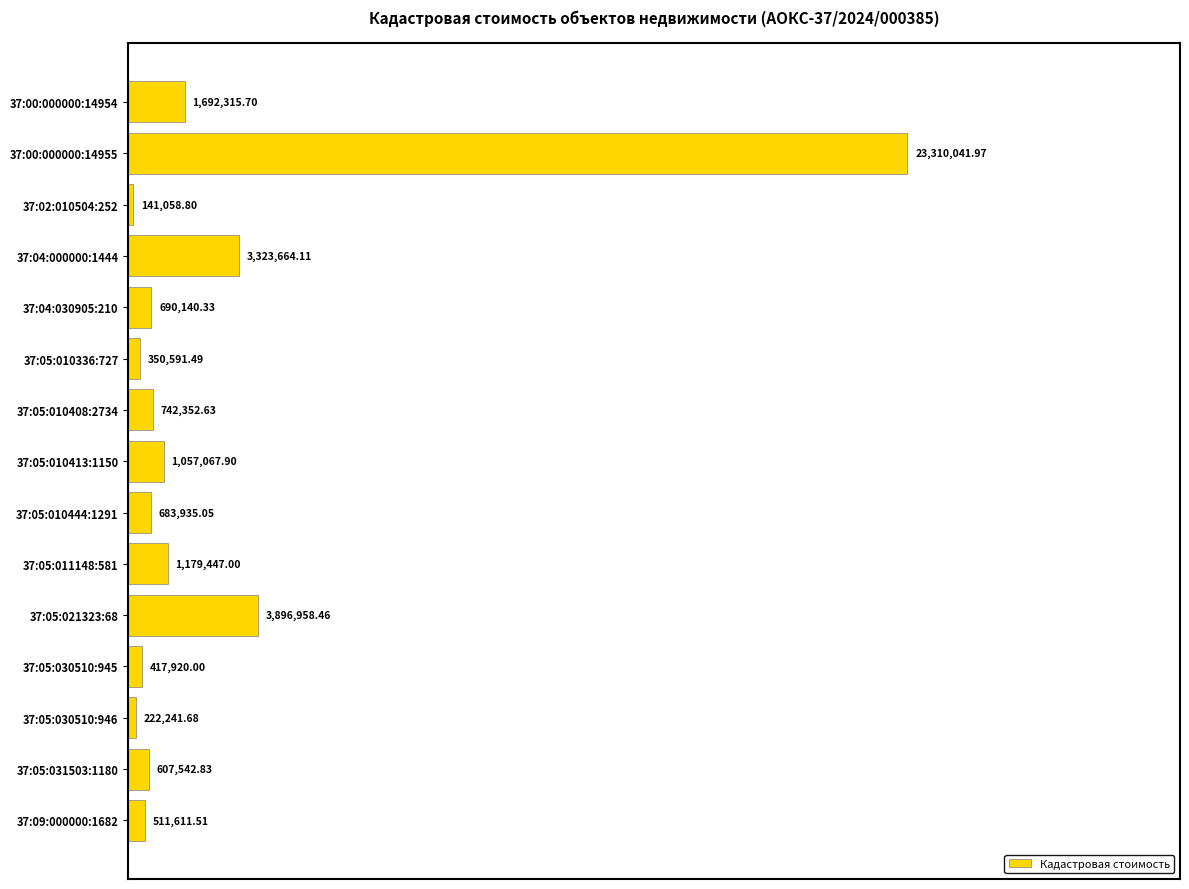

How many bars are there in total?

15